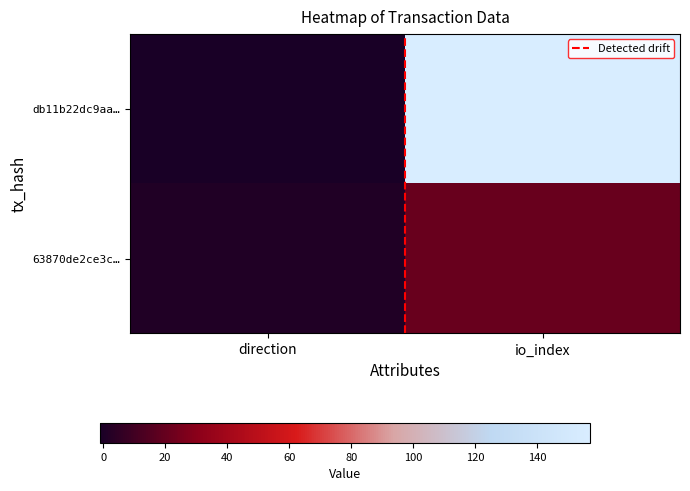

At which category is the sum across all series the highest?

io_index